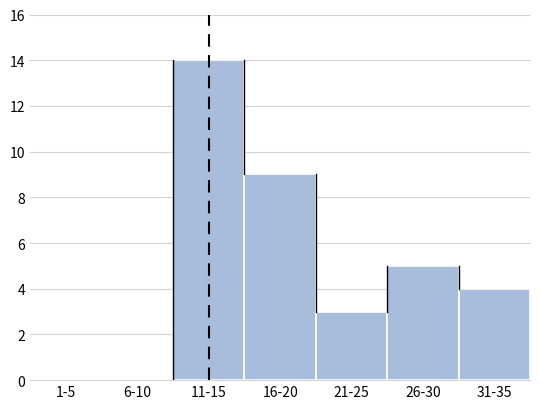

Reading left to right, transcribe all the data shown in this chart.

1-5=0	6-10=0	11-15=14	16-20=9	21-25=3	26-30=5	31-35=4